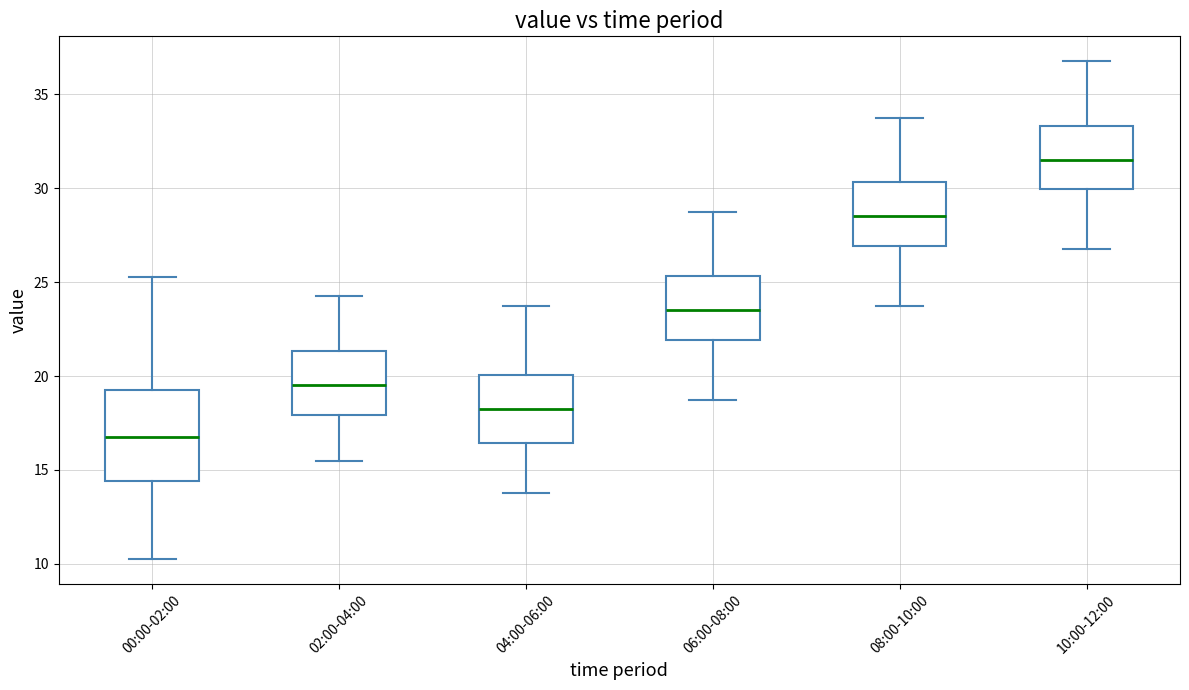

Reading left to right, read every box against the y-axis: the position of its median line, the range the box covers, and the ends of its whiskers. The values are not printed on the chart, so give them approximately, as read against the axis.

00:00-02:00: median 17.0, box 14.5 to 19.5, whiskers 10.5 to 25.5
02:00-04:00: median 19.5, box 18.0 to 21.5, whiskers 15.5 to 24.5
04:00-06:00: median 18.5, box 16.5 to 20.0, whiskers 14.0 to 24.0
06:00-08:00: median 23.5, box 22.0 to 25.5, whiskers 19.0 to 29.0
08:00-10:00: median 28.5, box 27.0 to 30.5, whiskers 24.0 to 34.0
10:00-12:00: median 31.5, box 30.0 to 33.5, whiskers 27.0 to 37.0